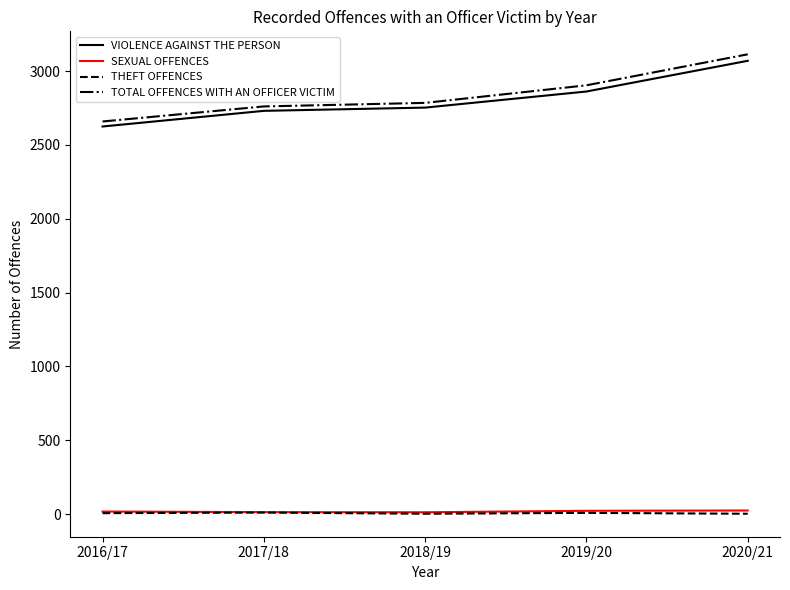

How many values in the THEFT OFFENCES series are below 6?

2